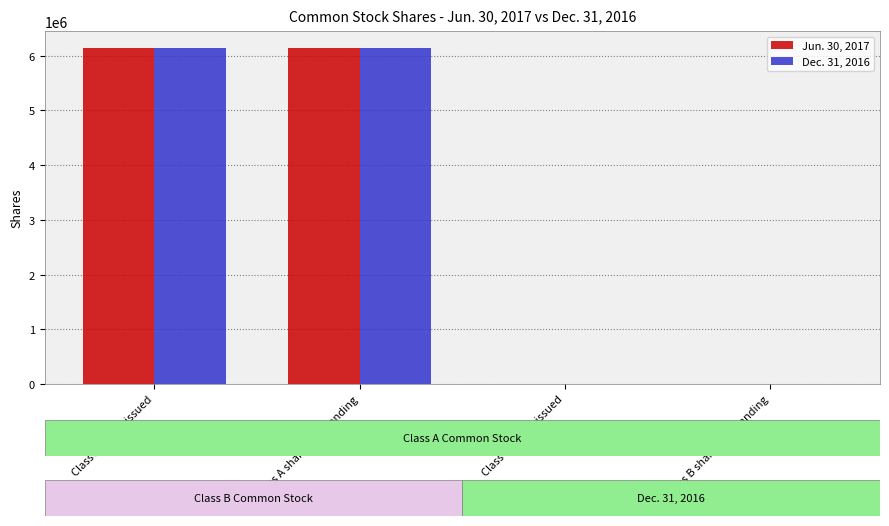

What is the greatest value displayed?

6143297